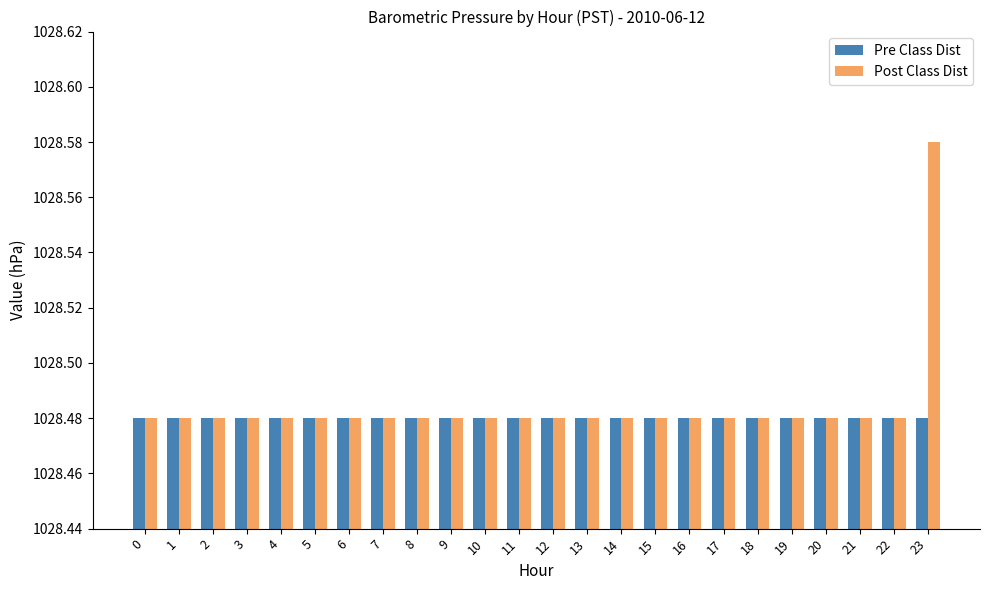

Rank the series by their maximum value, from highest to lowest.

Post Class Dist, Pre Class Dist